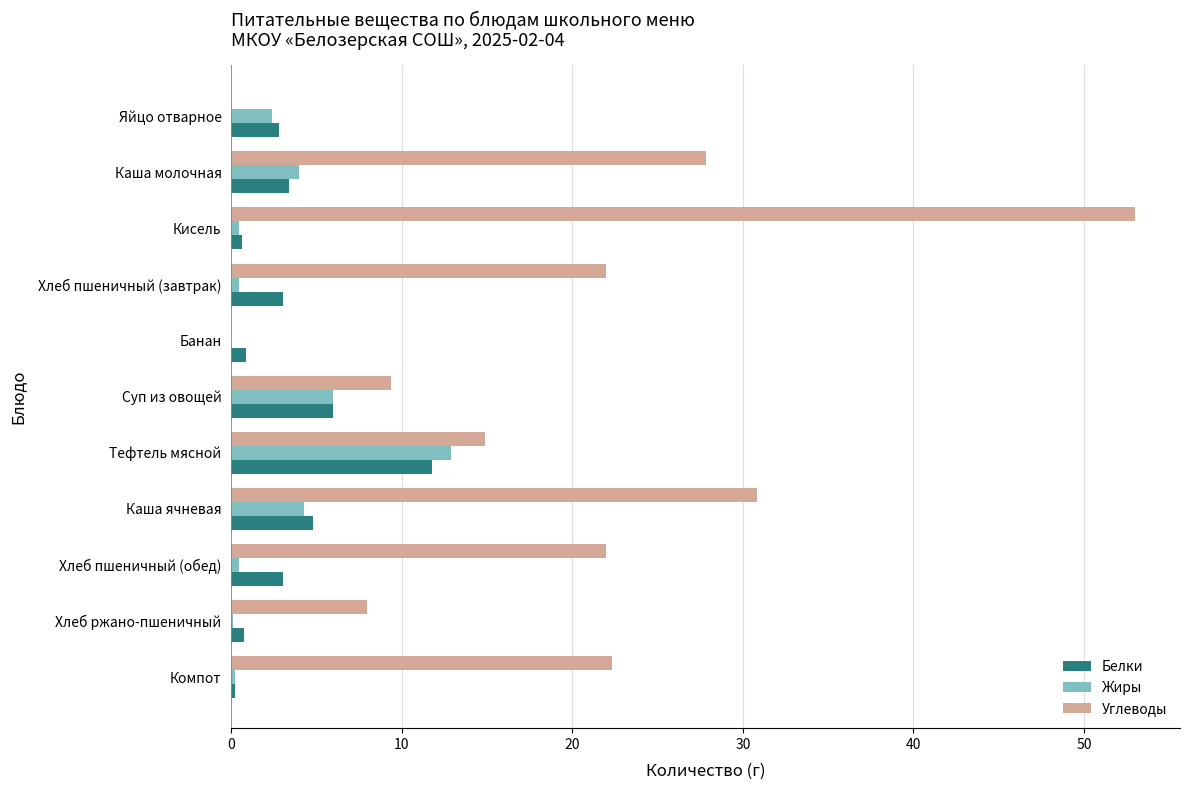

How many data points does each series have?

11